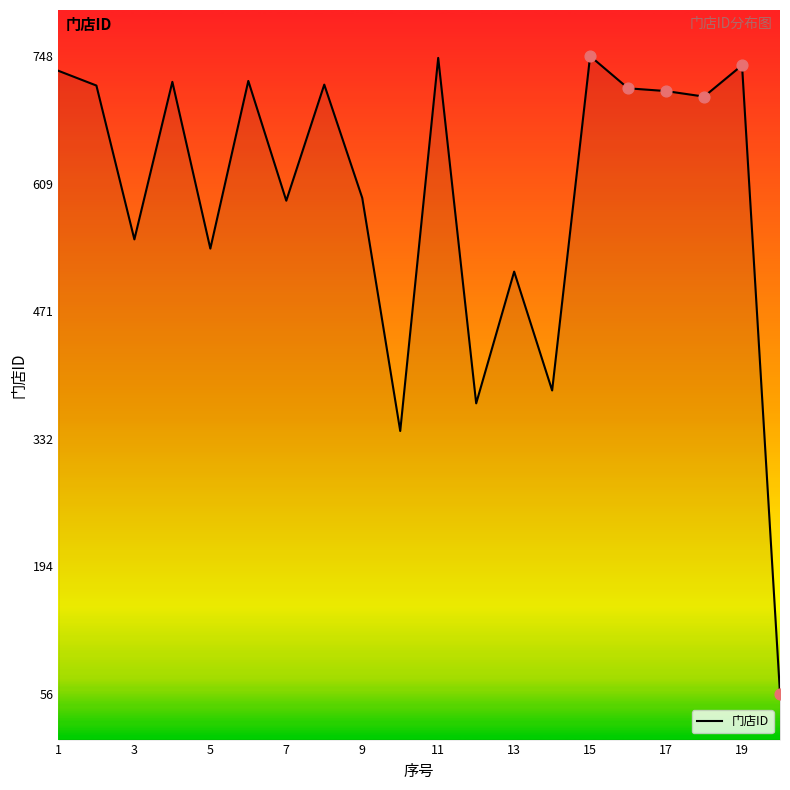

What is the difference between the maximum and minimum values?

692